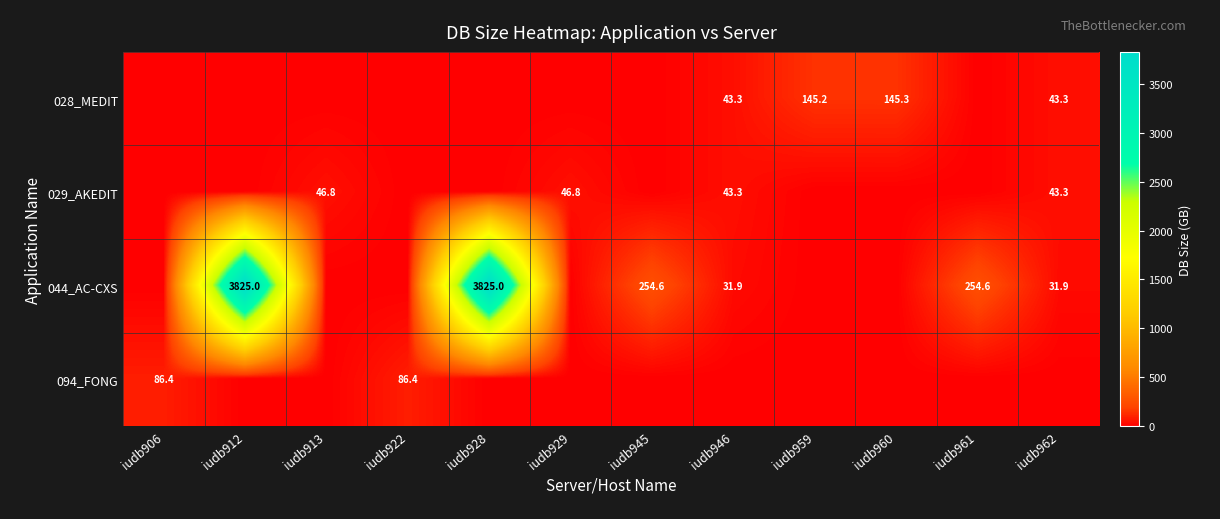

What is the difference between the maximum and second lowest values in the 028_MEDIT series?

145.3